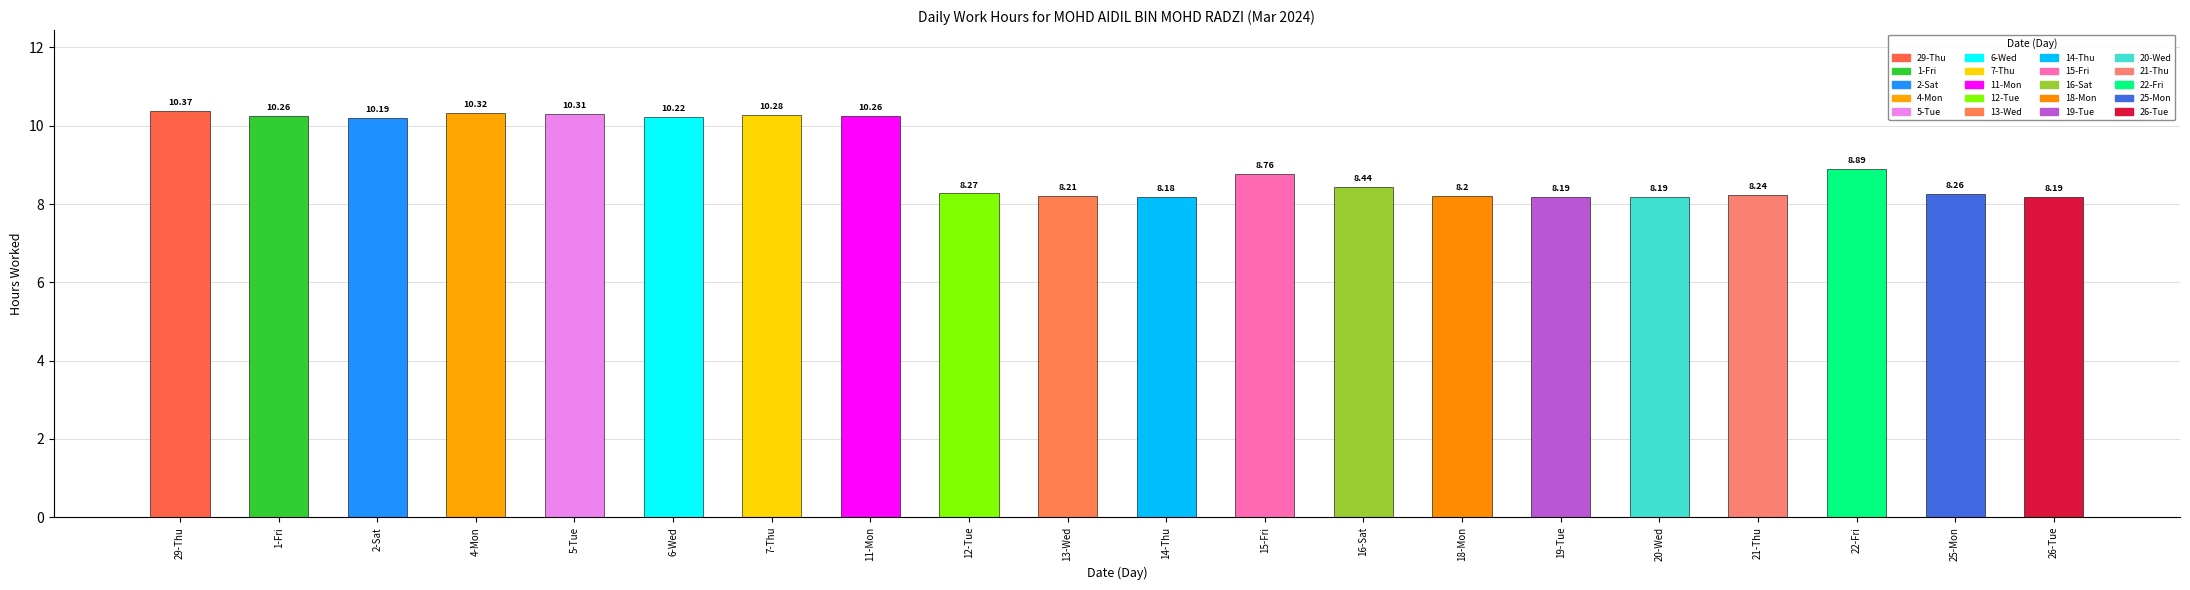

Rank the categories by value from highest to lowest.

29-Thu, 4-Mon, 5-Tue, 7-Thu, 1-Fri, 11-Mon, 6-Wed, 2-Sat, 22-Fri, 15-Fri, 16-Sat, 12-Tue, 25-Mon, 21-Thu, 13-Wed, 18-Mon, 19-Tue, 20-Wed, 26-Tue, 14-Thu